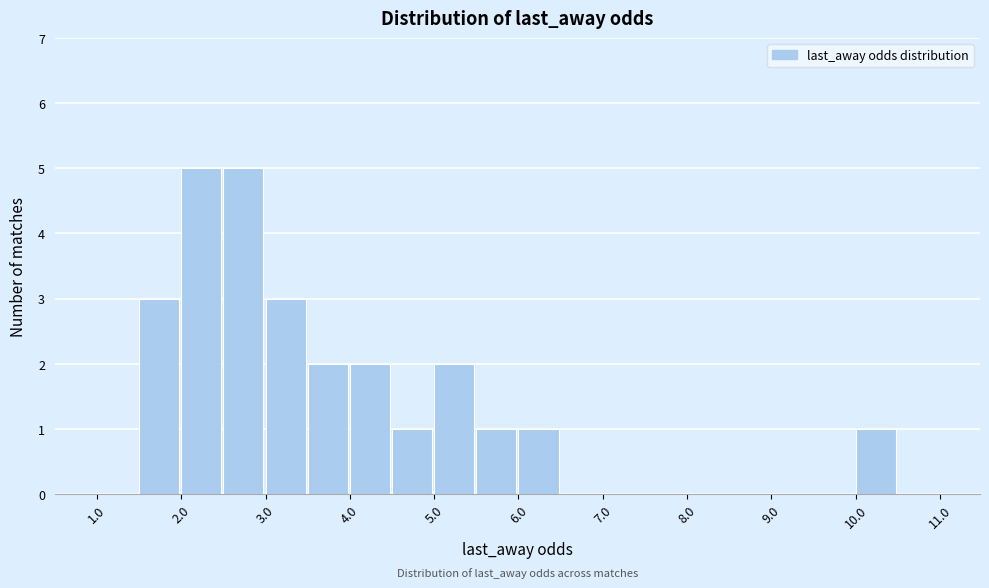

How tall is the bar that spans 5.5 to 6.0 on the x-axis? The values are not printed on the chart, so give them approximately, as read against the axis.

1